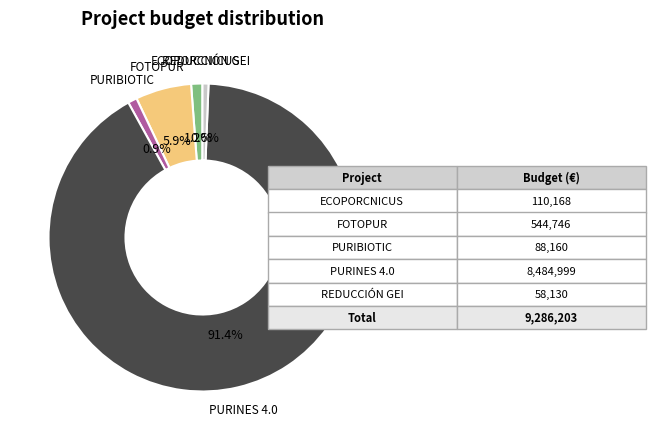

What is the largest slice in the pie chart?

PURINES 4.0